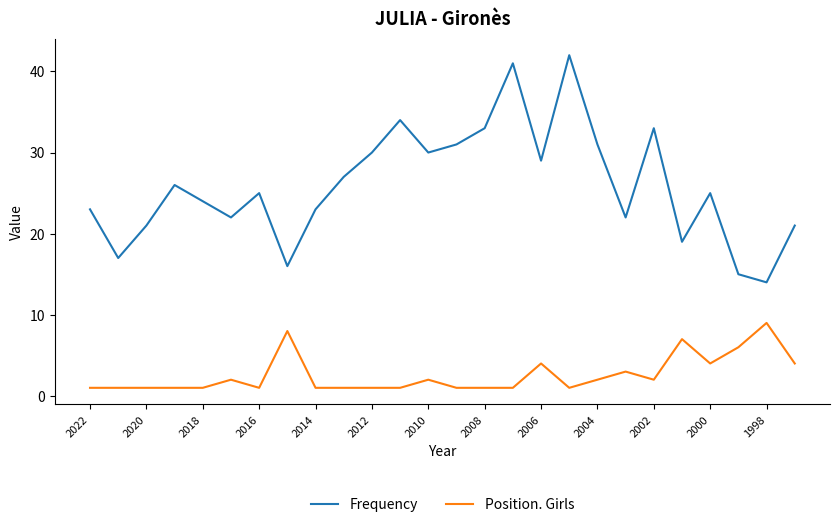

Which series has the widest spread of values?

Frequency